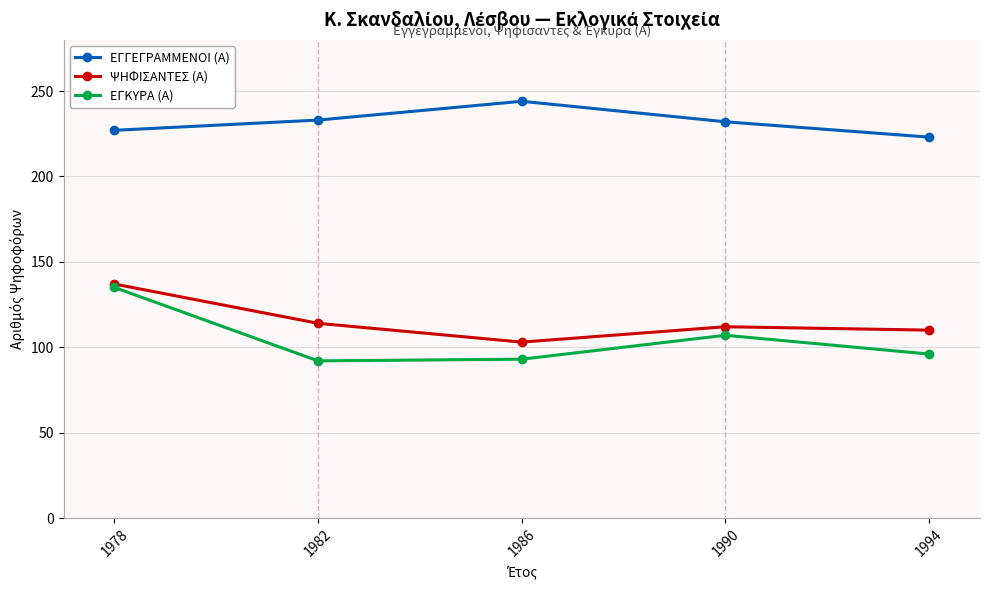

What is the value of the ΨΗΦΙΣΑΝΤΕΣ (Α) point at the 1st from the left?

137